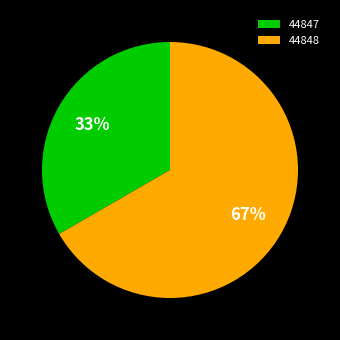

Which slice represents more than half of the pie?

44848